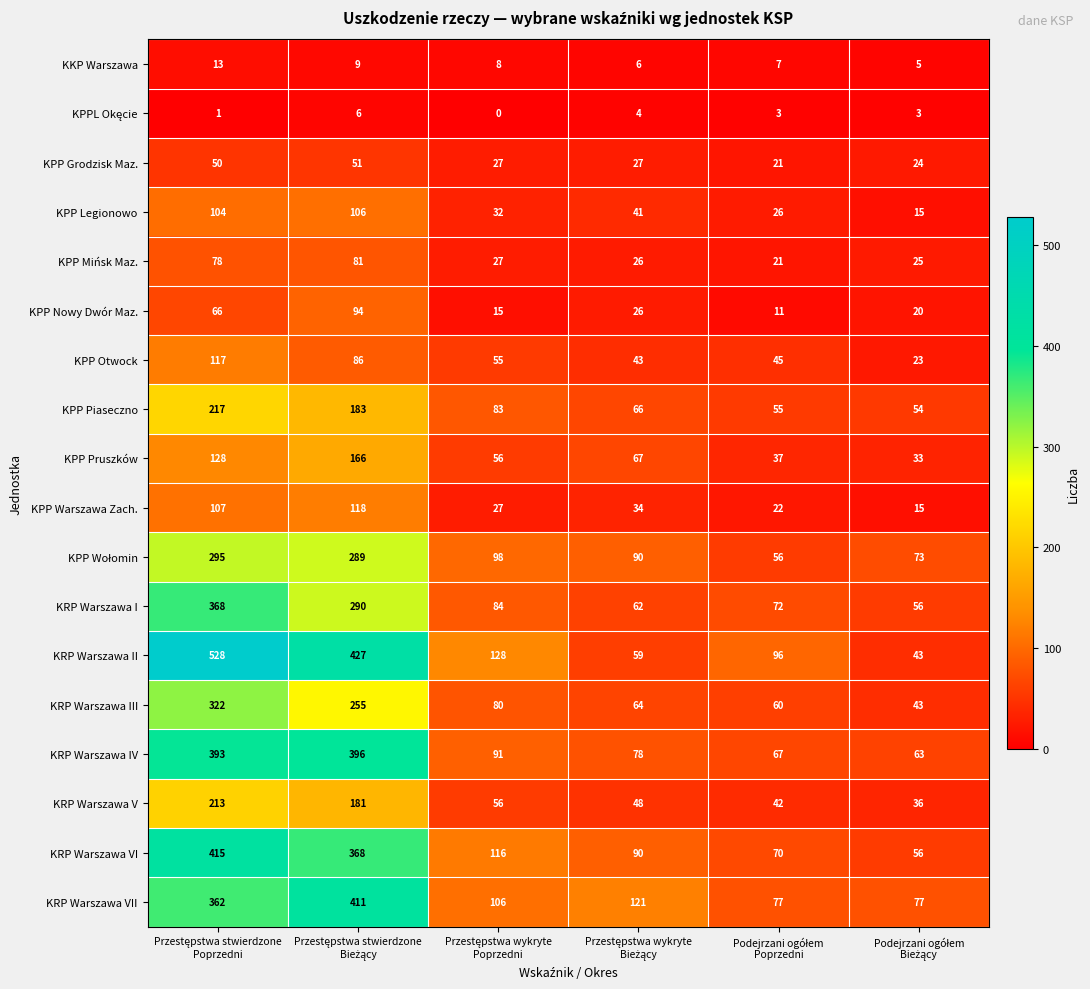

Which series has the widest spread of values?

KRP Warszawa II